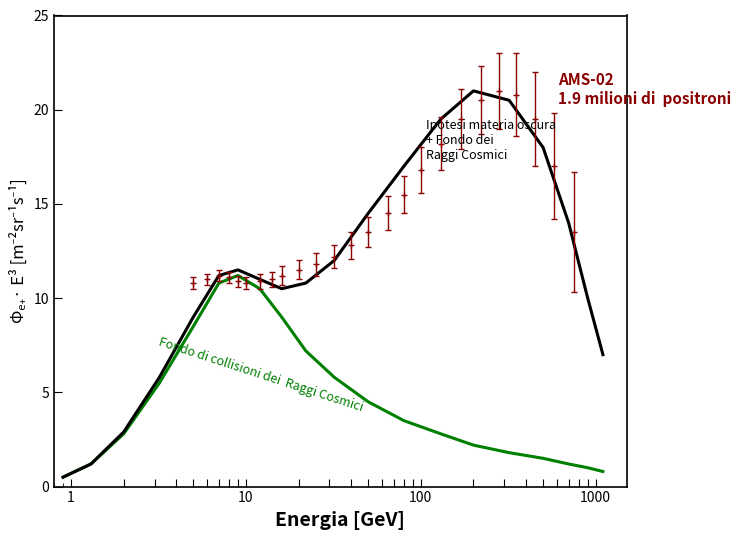

How many values in the Fondo di collisioni dei Raggi Cosmici series are below 3?

10